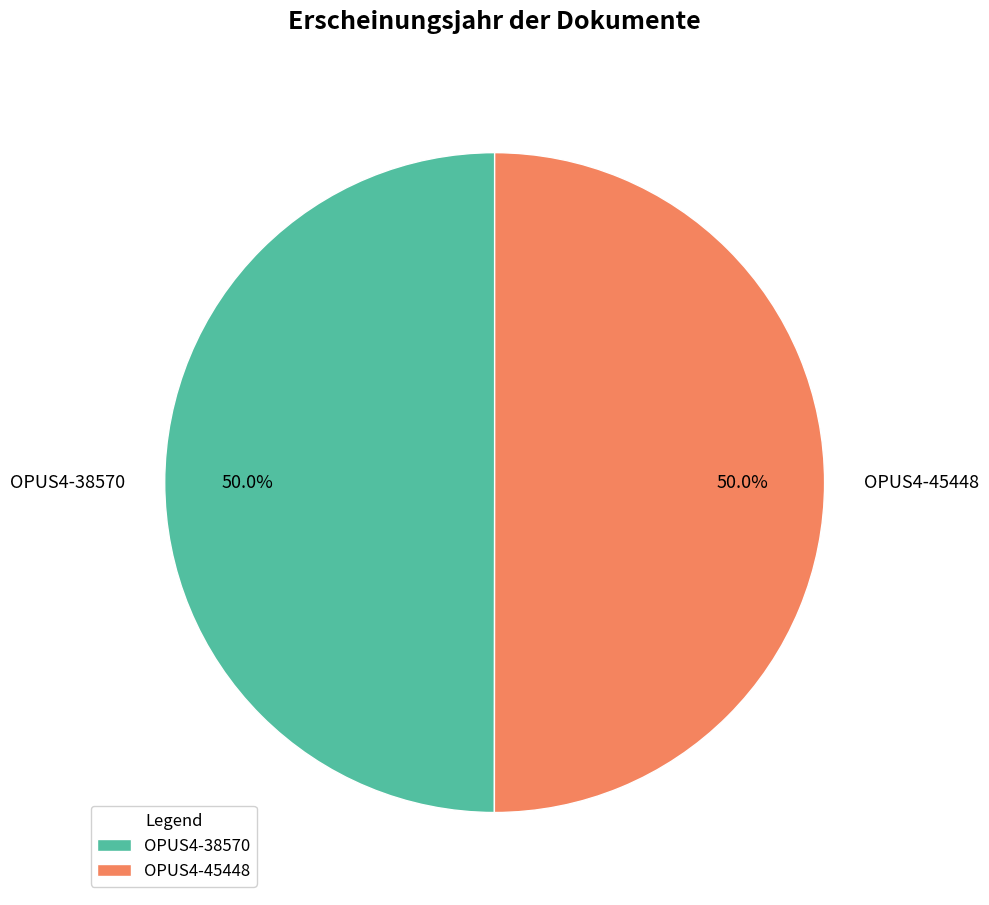

Is the sum of OPUS4-45448 and OPUS4-38570 greater than half?

Yes